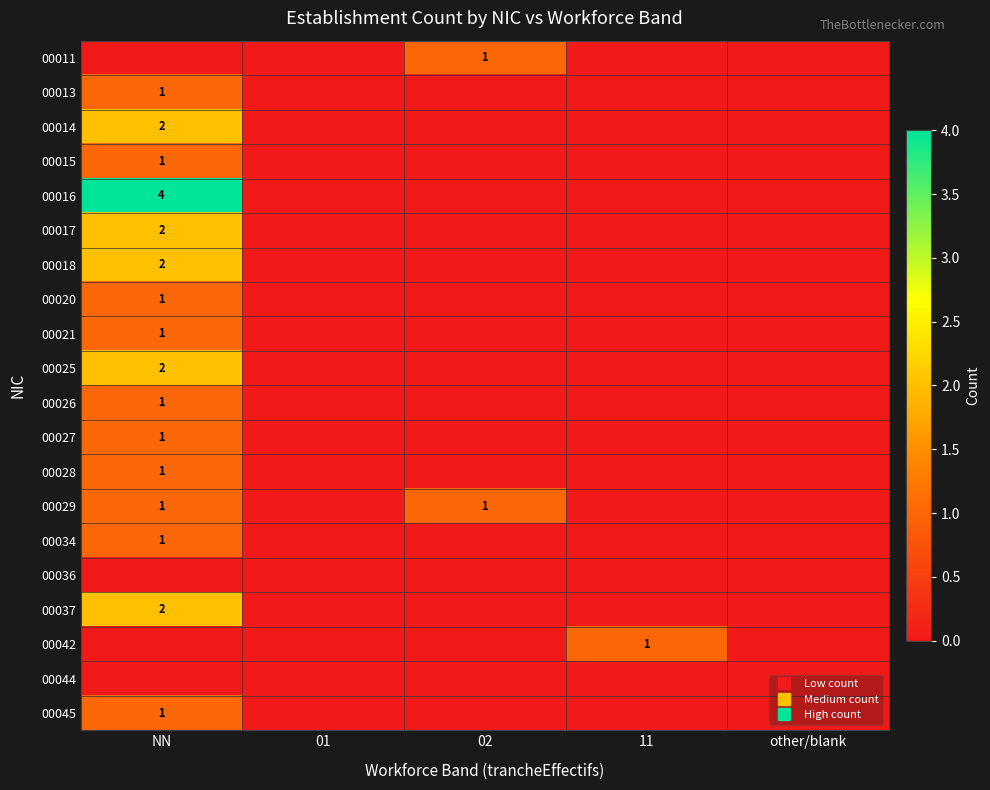

True or false: 00029 has a value of 1 at 11.

False